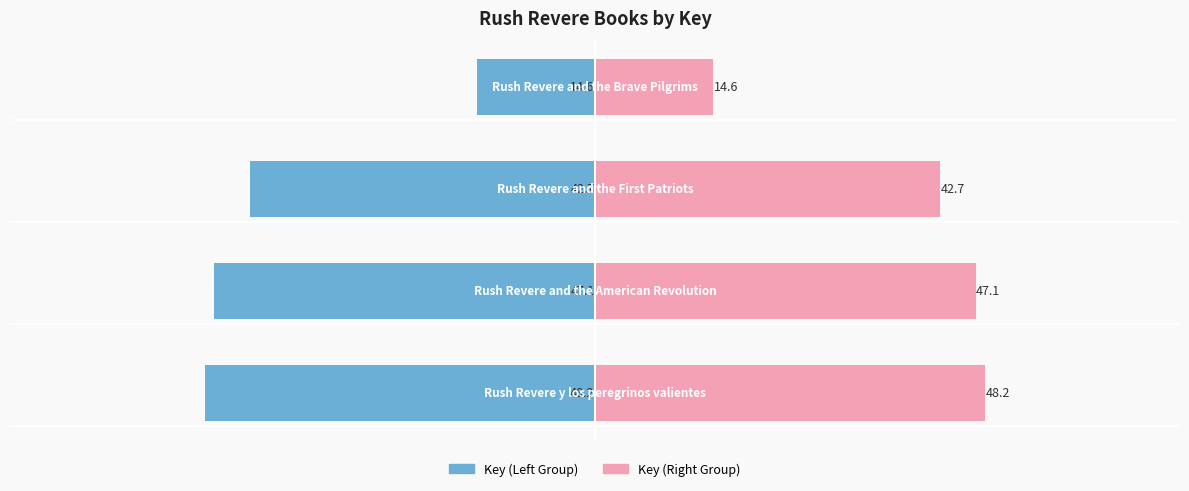

Which has a higher value, 2 or 0?

2